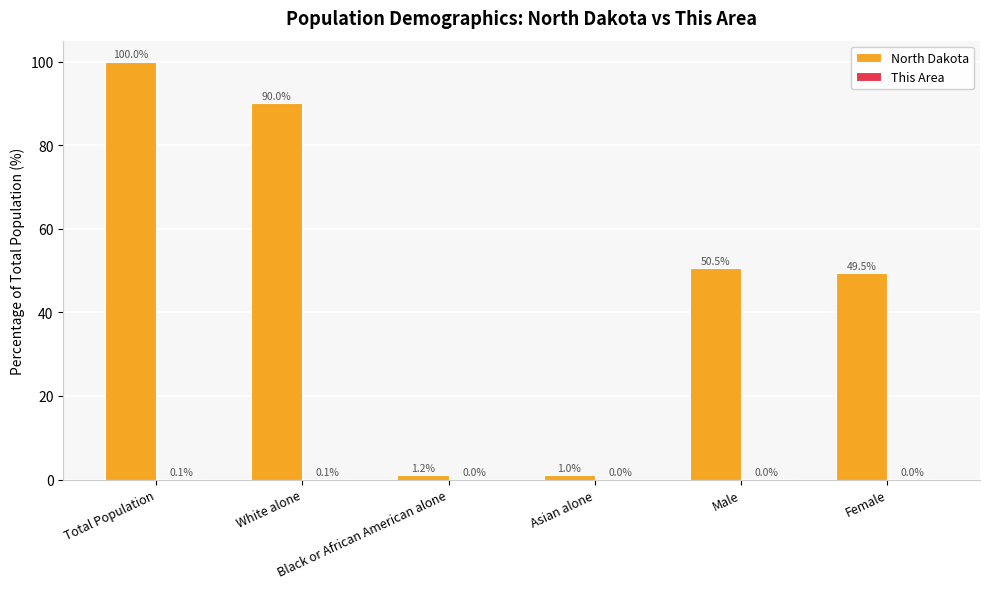

What is the total value across all series at Total Population?

100.1